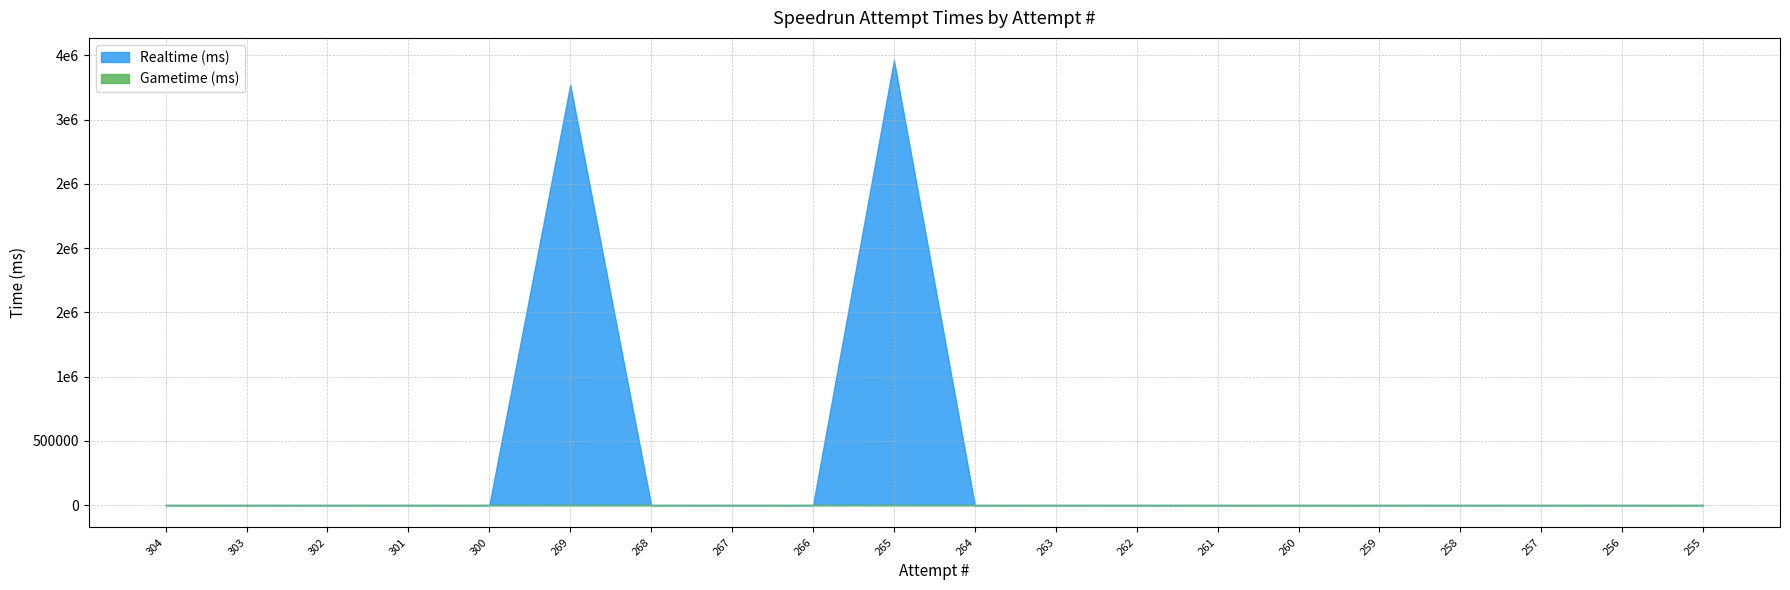

At how many categories does at least one series exceed 428591?

2